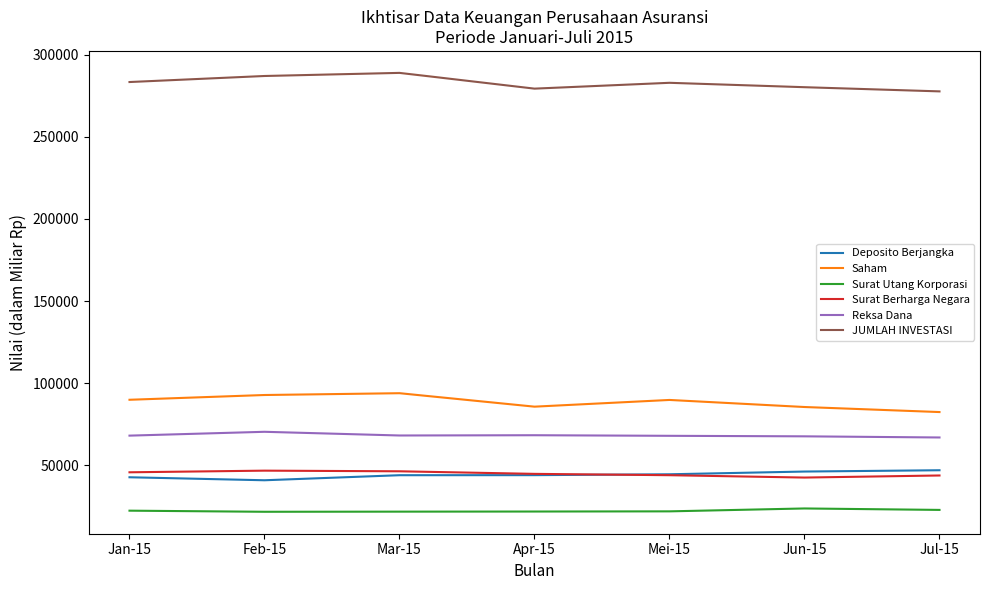

True or false: JUMLAH INVESTASI and Surat Berharga Negara cross at least once.

False